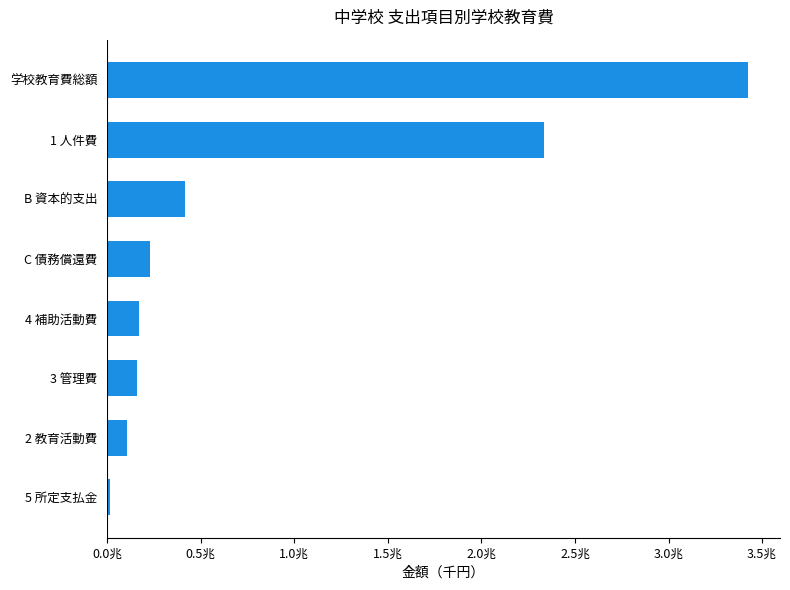

Where is the data nearest to the value 1718649959?

1 人件費